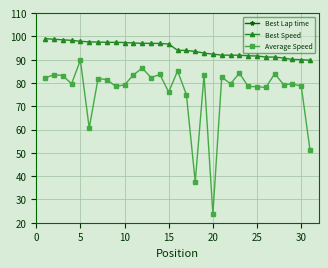

How many values in the Best Speed series are below 94?

15